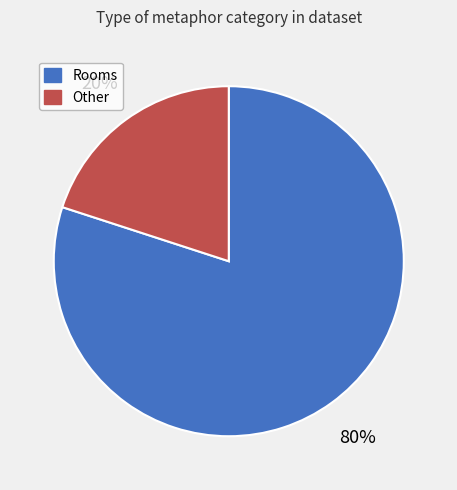

To the nearest percent, what is the average slice percentage?

50%